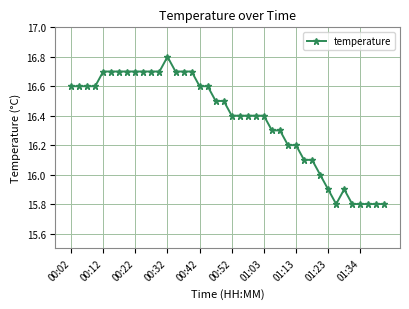

True or false: the data has more than 0 interior local peaks.

True